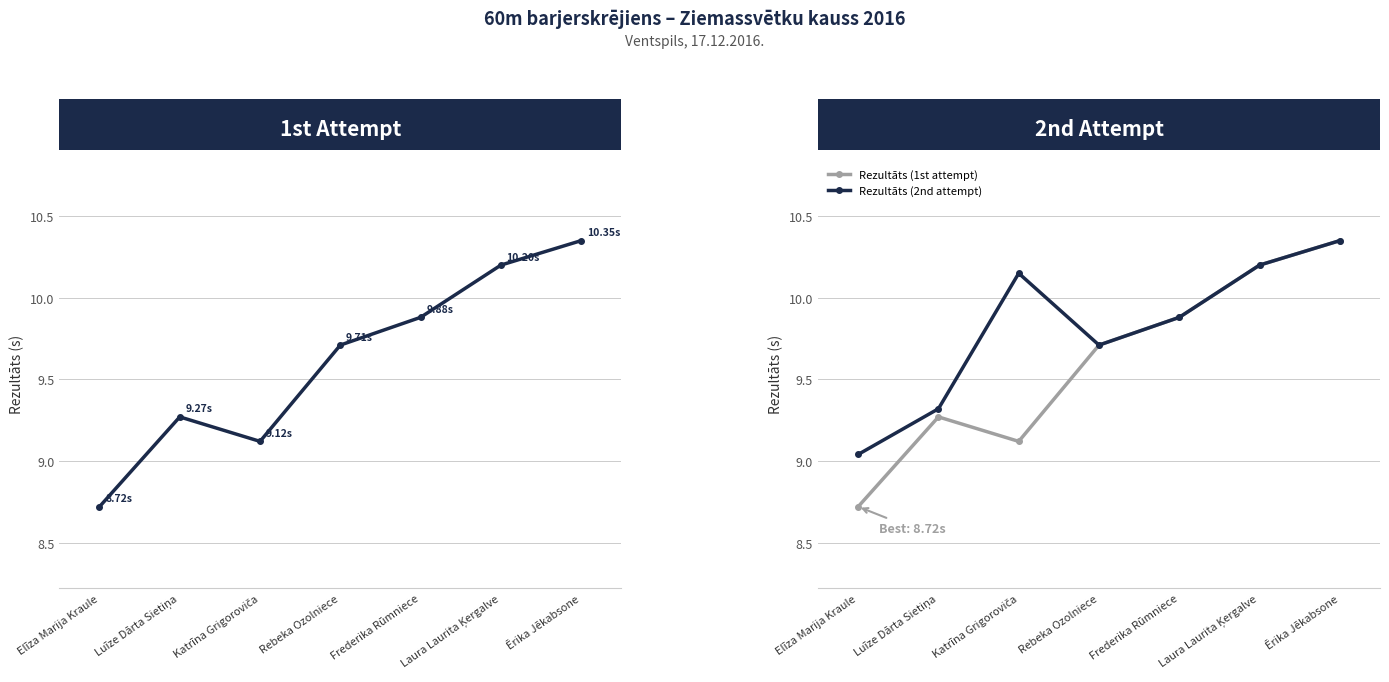

Is it true that Rezultāts (2nd attempt) equals 9.7 at Rebeka Ozolniece?

True